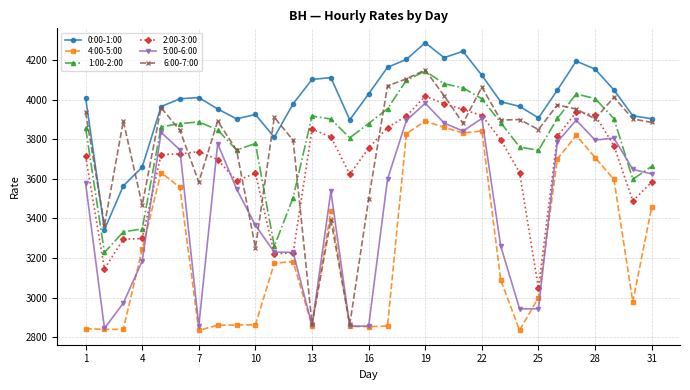

Which series has the largest total across all categories?

0:00-1:00